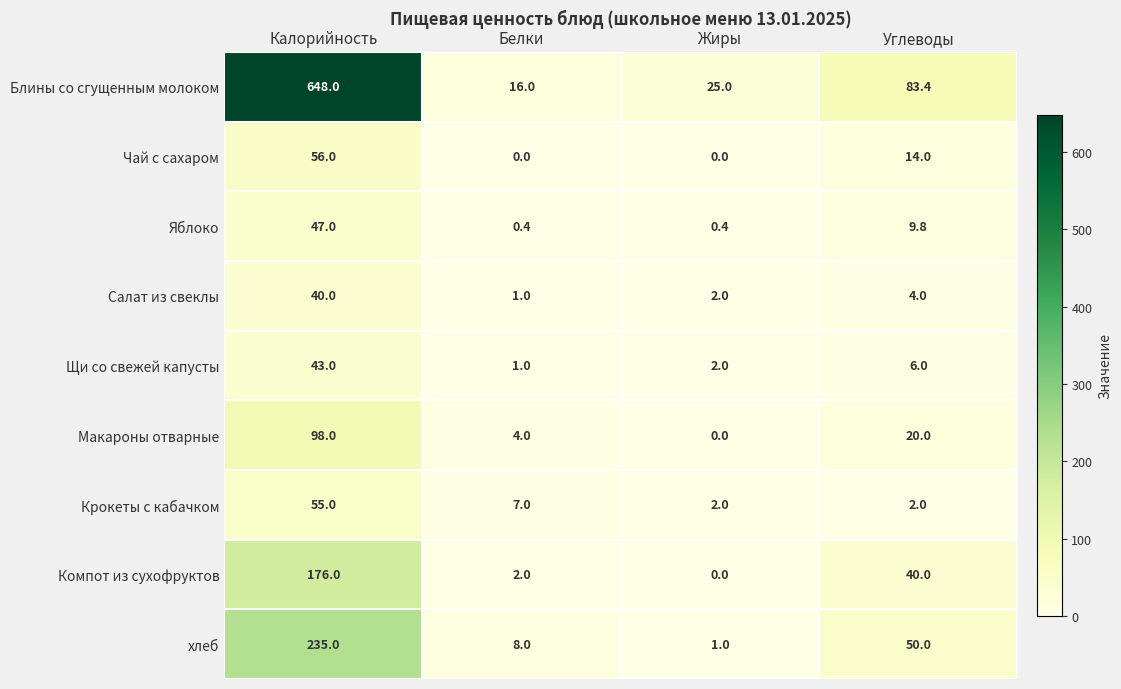

What is the maximum value shown in the chart?

648.0